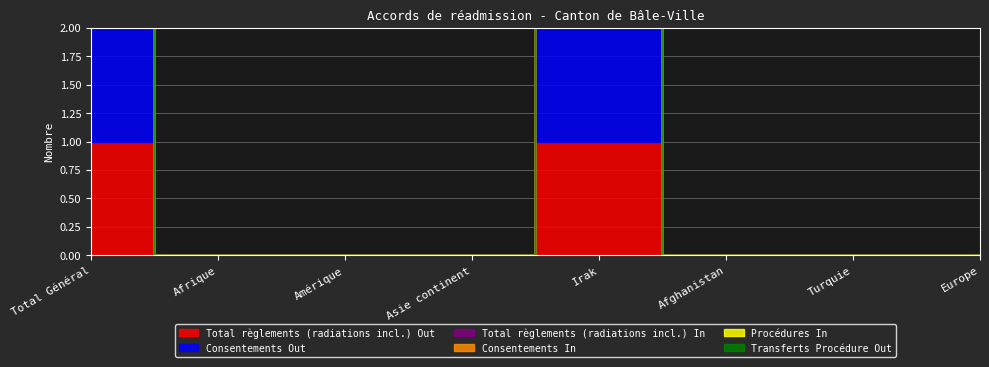

Which series changed the most between Total Général and Turquie?

Total règlements (radiations incl.) Out